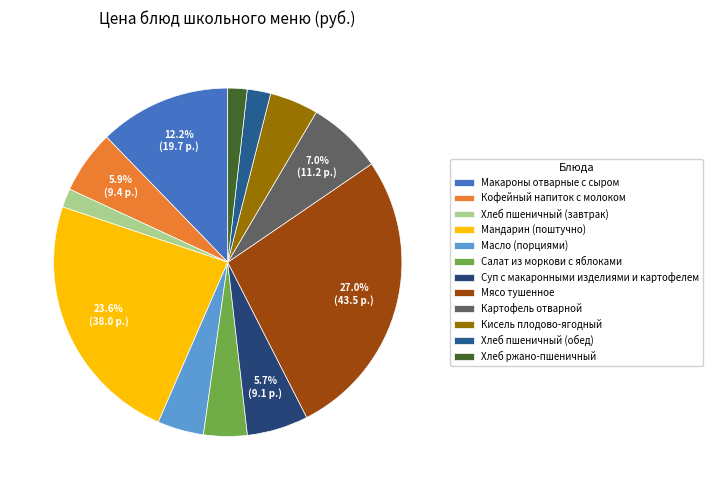

To the nearest percent, what is the difference between the Хлеб ржано-пшеничный and Салат из моркови с яблоками slice percentages?

2%